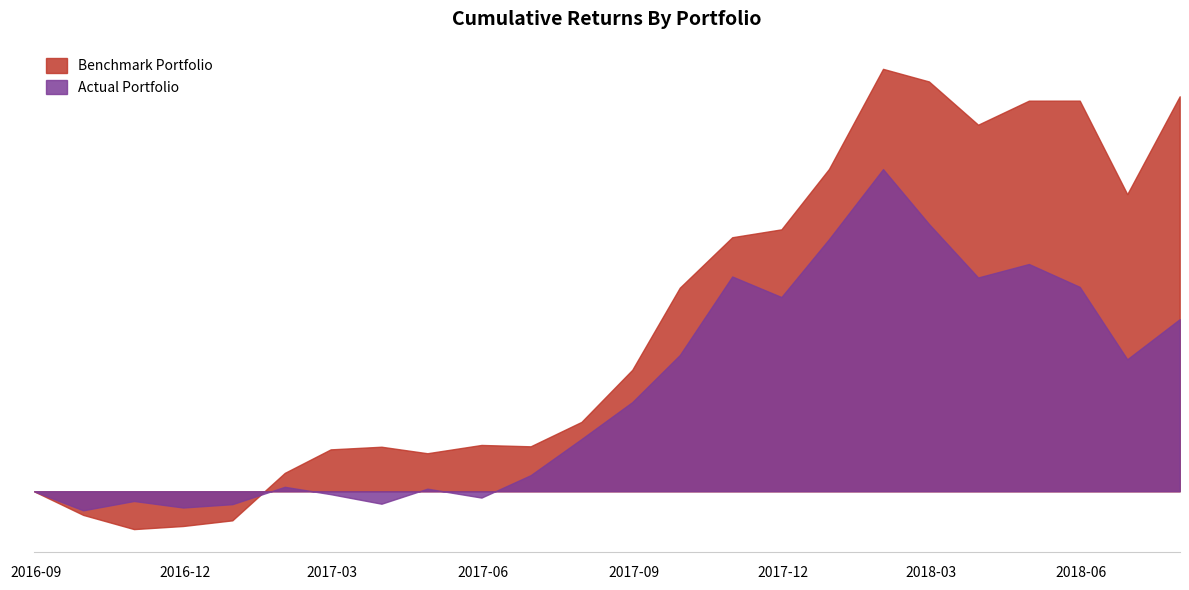

Is the value of Benchmark Portfolio at 2016-11-30 greater than the value of Actual Portfolio at 2017-02-28?

No